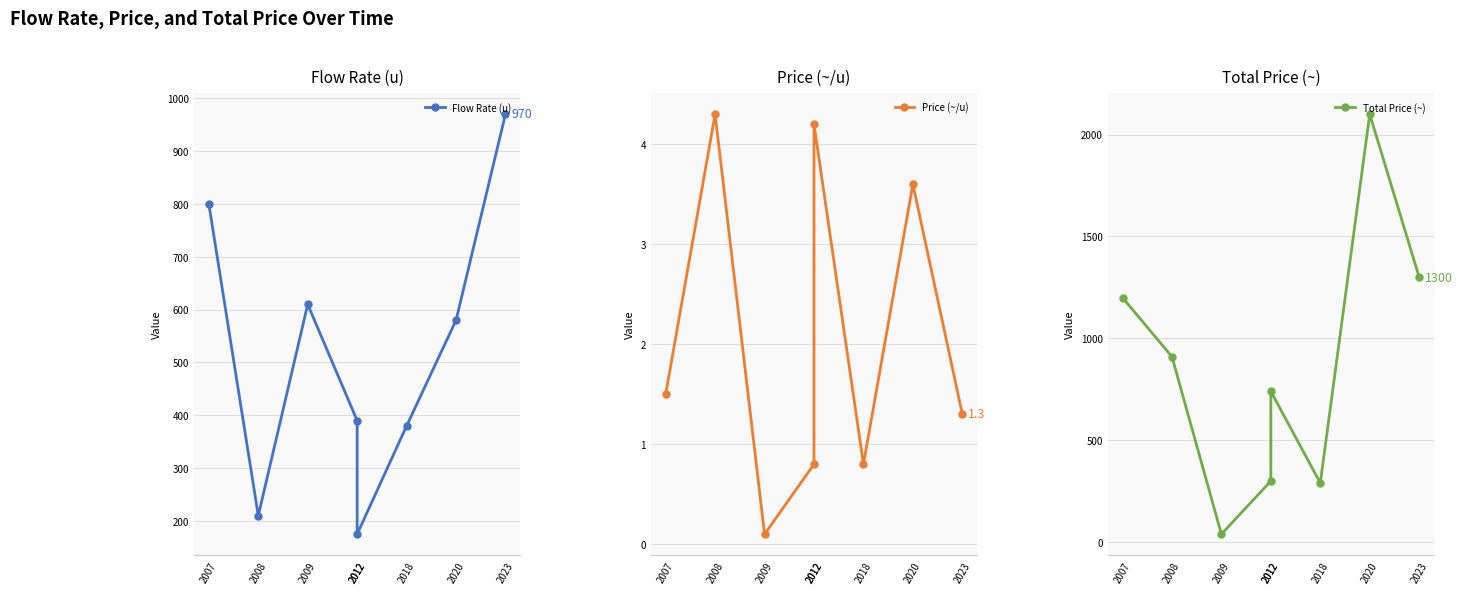

At which category does the chart reach its minimum across all series?

2009